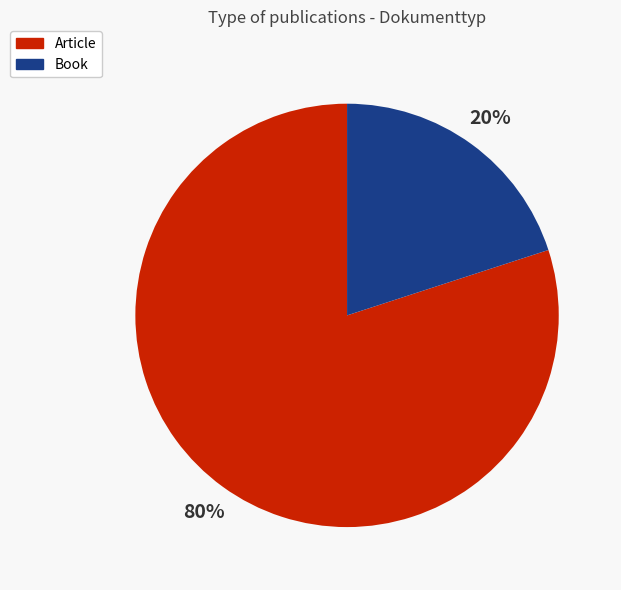

To the nearest percent, what is the difference between the largest and smallest slice percentages?

60%